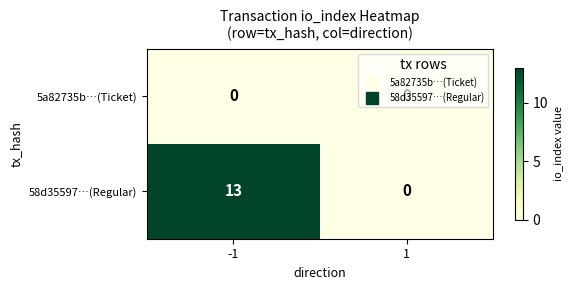

How many categories are shown in the chart?

2